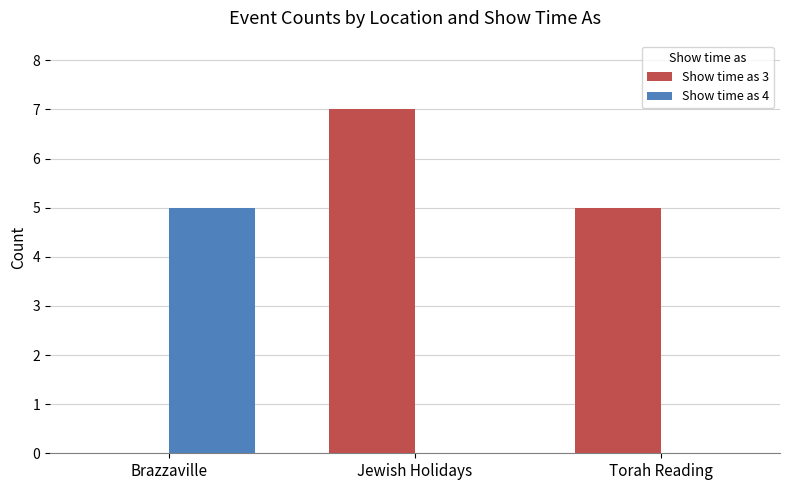

At which category is the sum across all series the highest?

Jewish Holidays